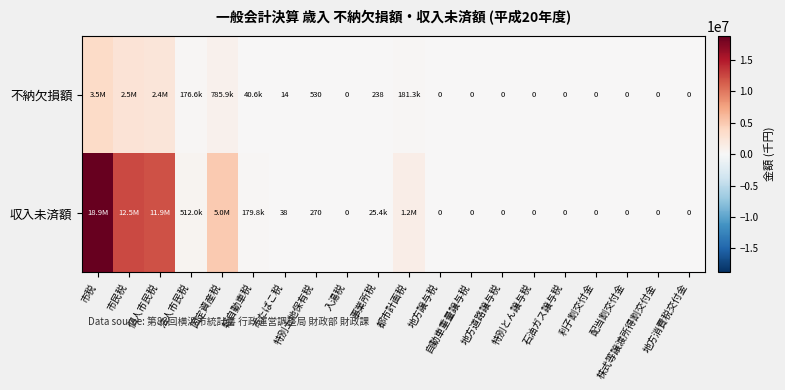

Which series has the largest total across all categories?

収入未済額